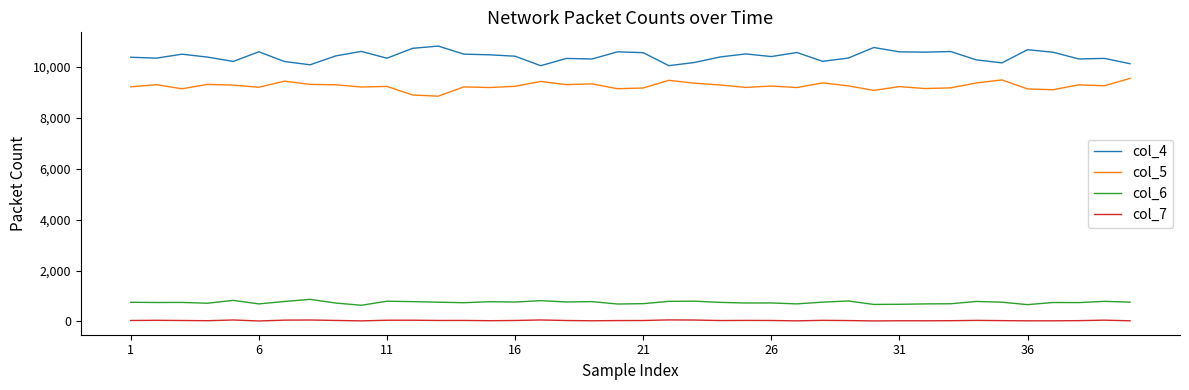

Rank the series by their maximum value, from lowest to highest.

col_7, col_6, col_5, col_4